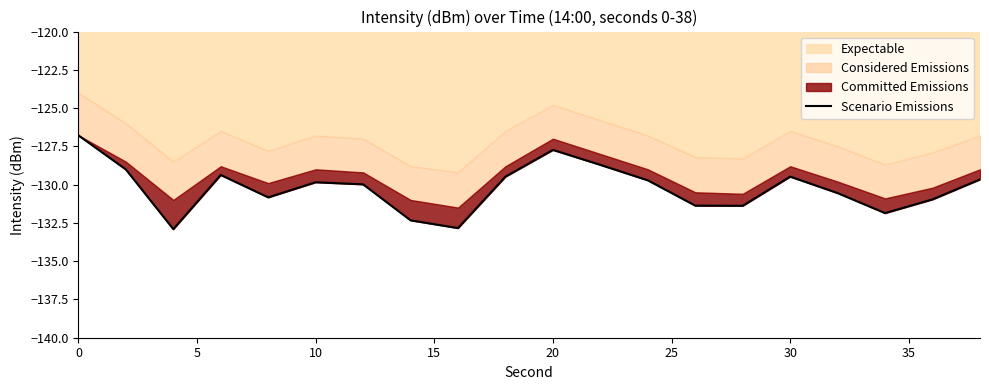

The chart shows a value of -70.8 at 14. True or false?

False